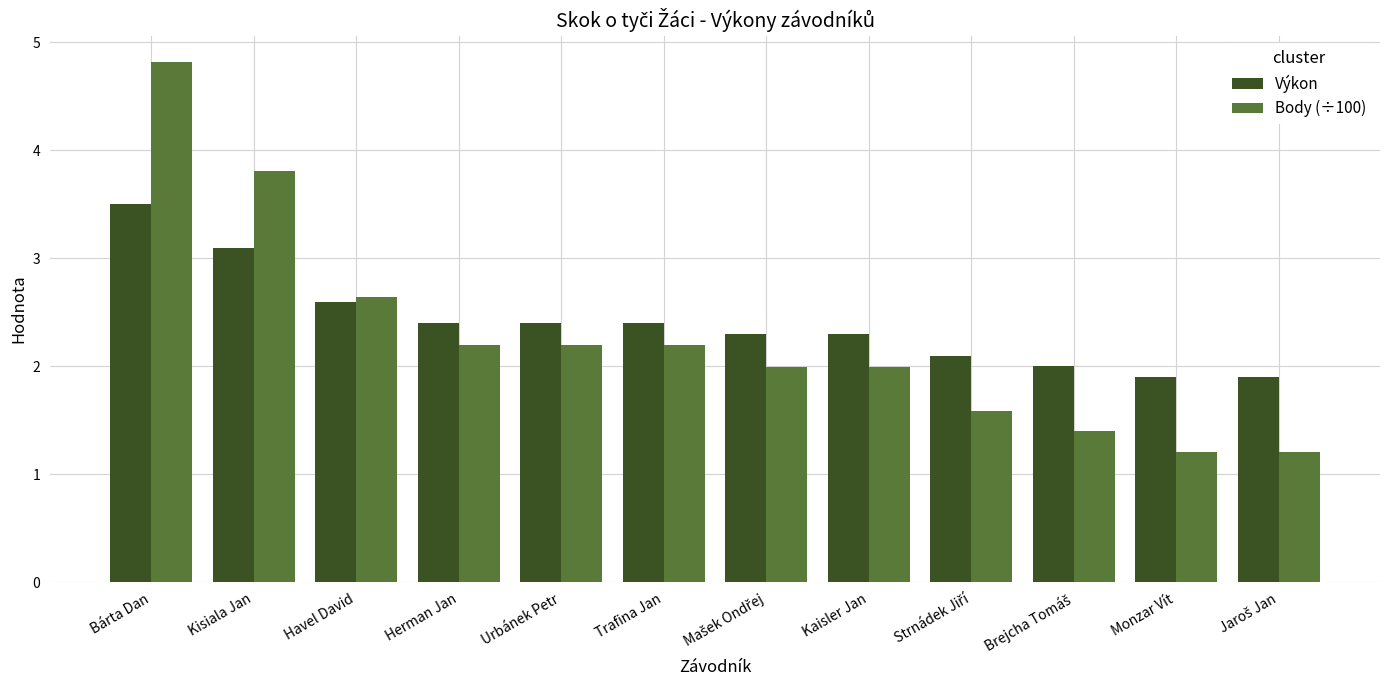

How many groups of bars are there?

12